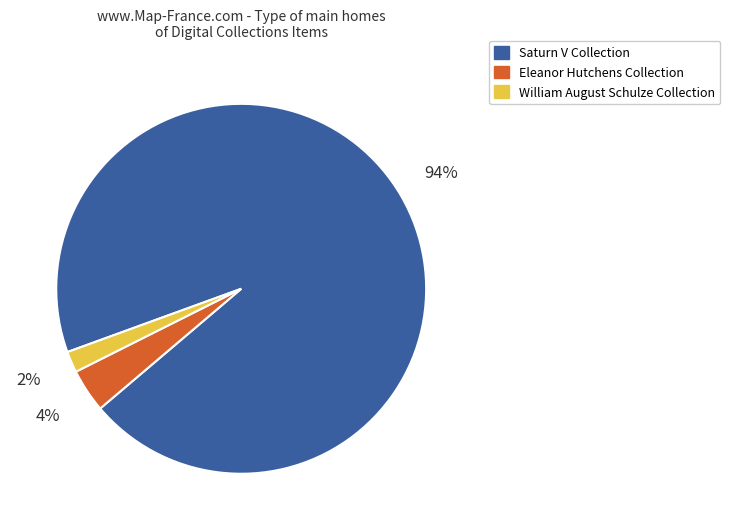

How many segments does this pie chart have?

3